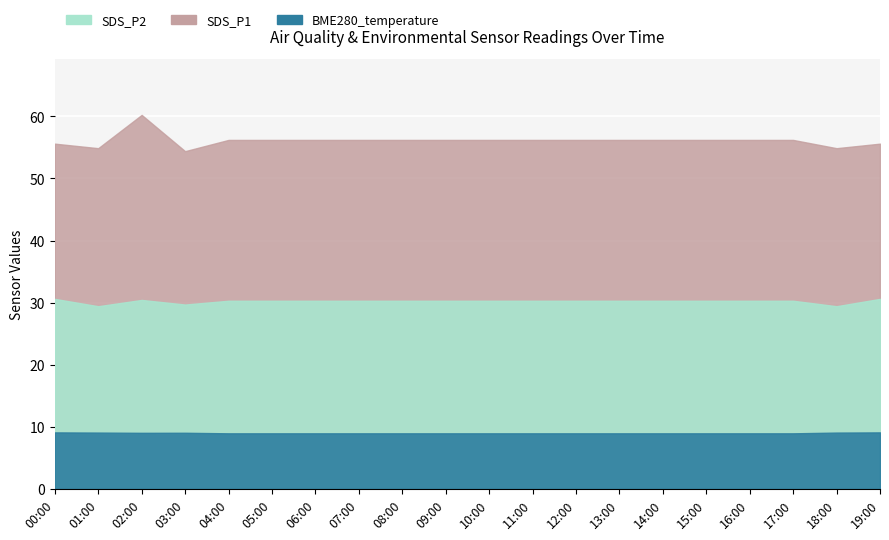

What is the spread (max minus min) of values at 08:00?

16.9